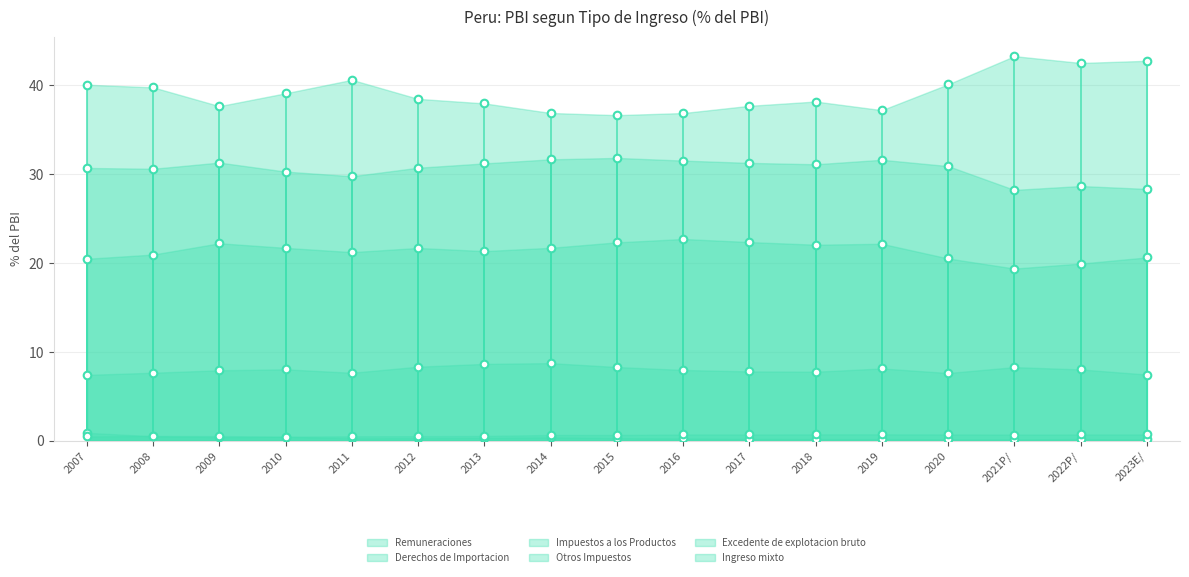

Which series contains the lowest Y value?

Derechos de Importacion